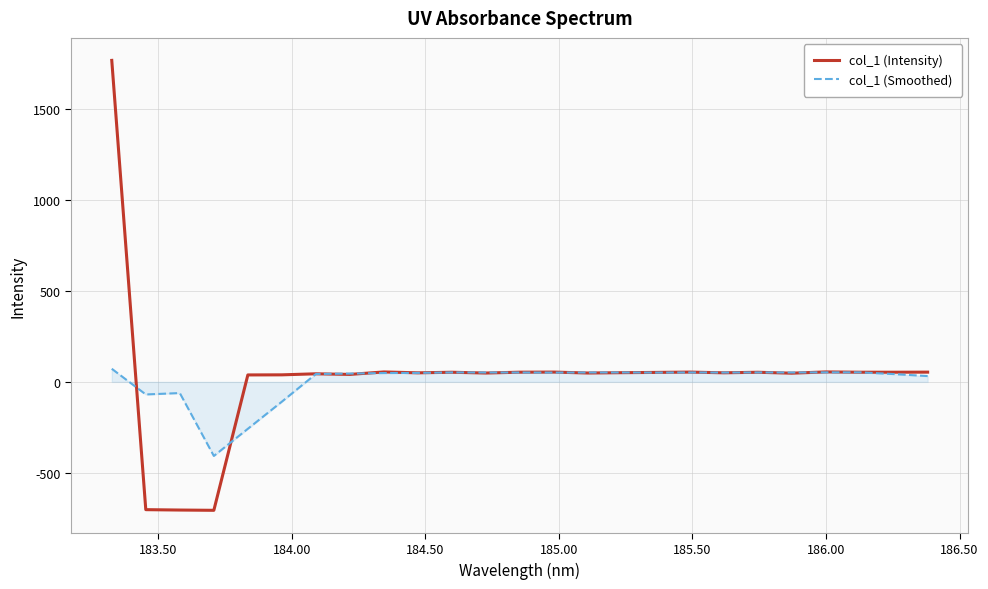

Which series has the widest spread of values?

col_1 (Intensity)